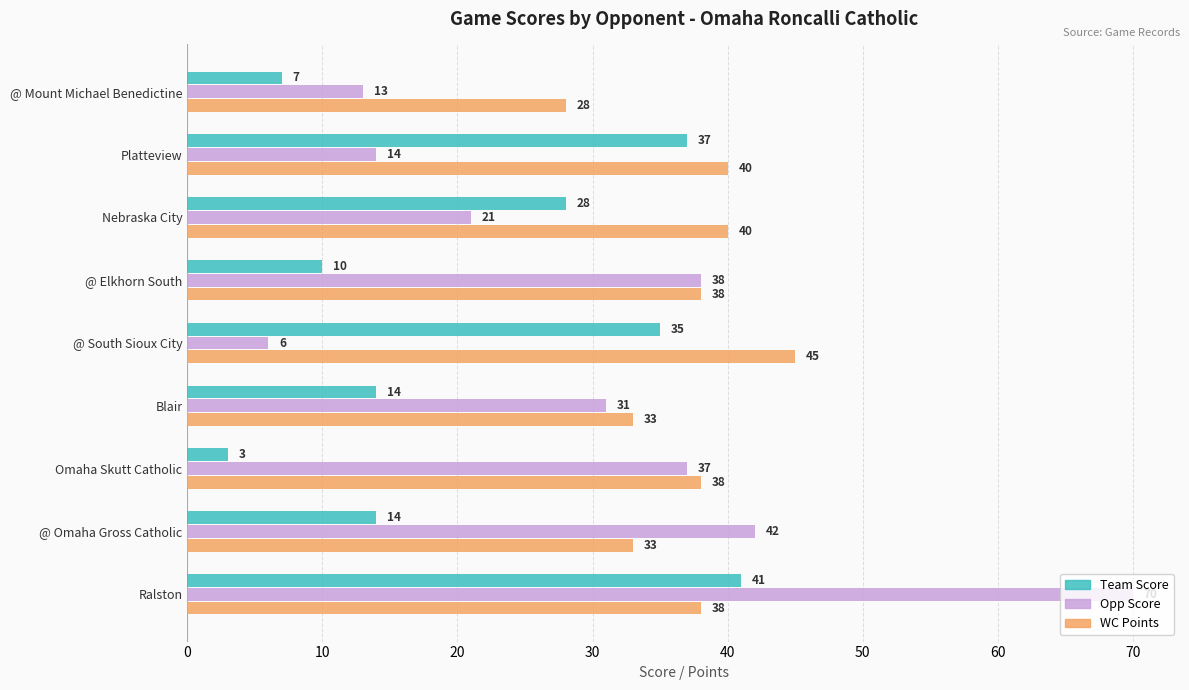

Rank the series at @ Omaha Gross Catholic from lowest to highest value.

Team Score, WC Points, Opp Score